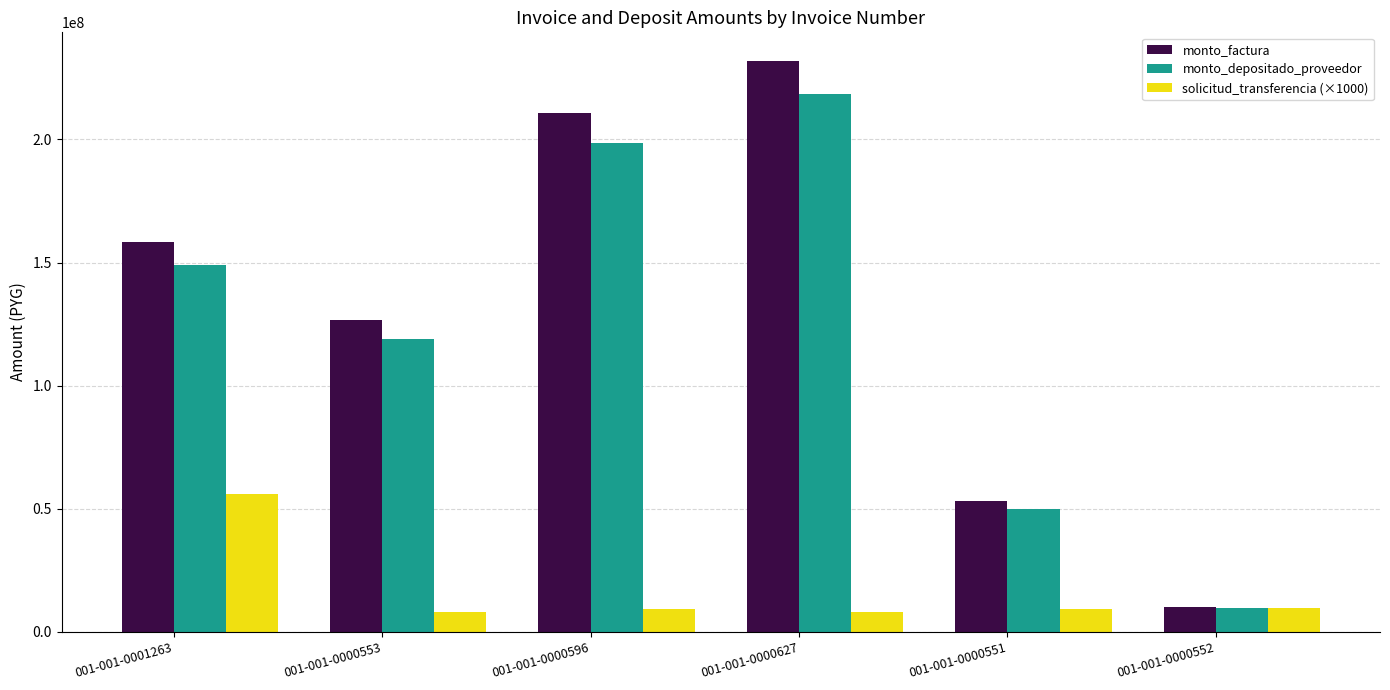

Which series has the largest total across all categories?

monto_factura